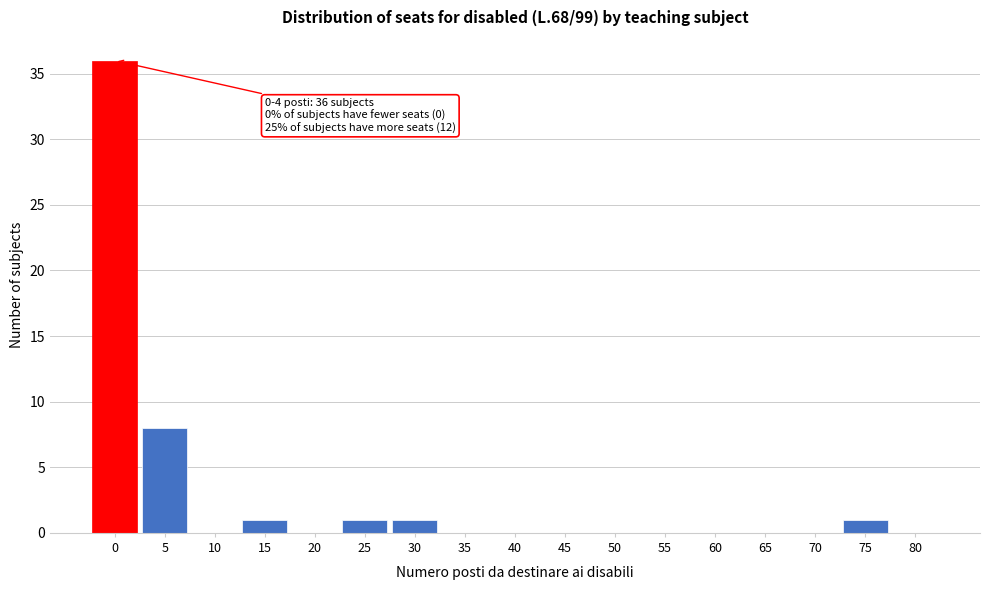

Reading right to left, list all the values displayed in this chart.

80=0	75=1	70=0	65=0	60=0	55=0	50=0	45=0	40=0	35=0	30=1	25=1	20=0	15=1	10=0	5=8	0=36